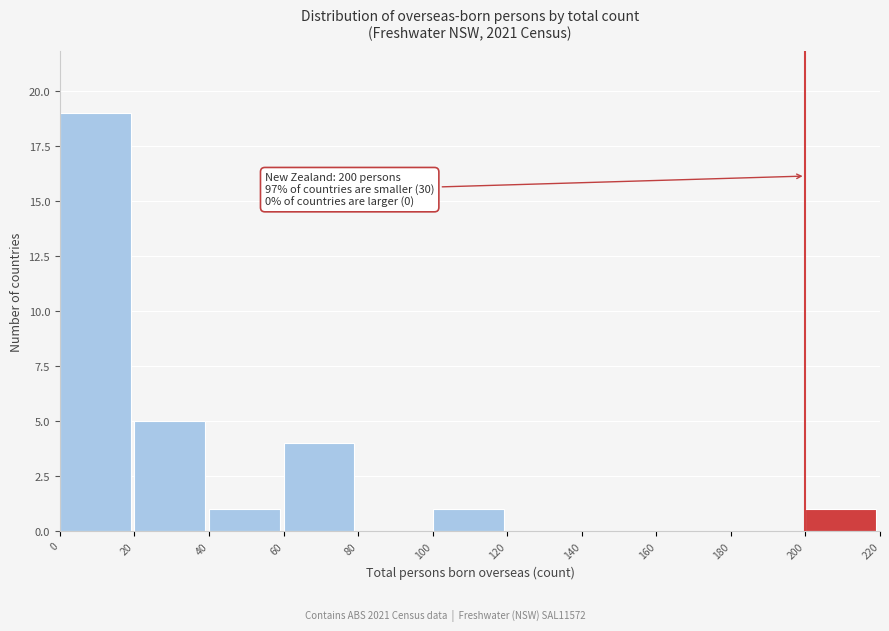

Which range on the x-axis has the tallest bar?

0 to 20